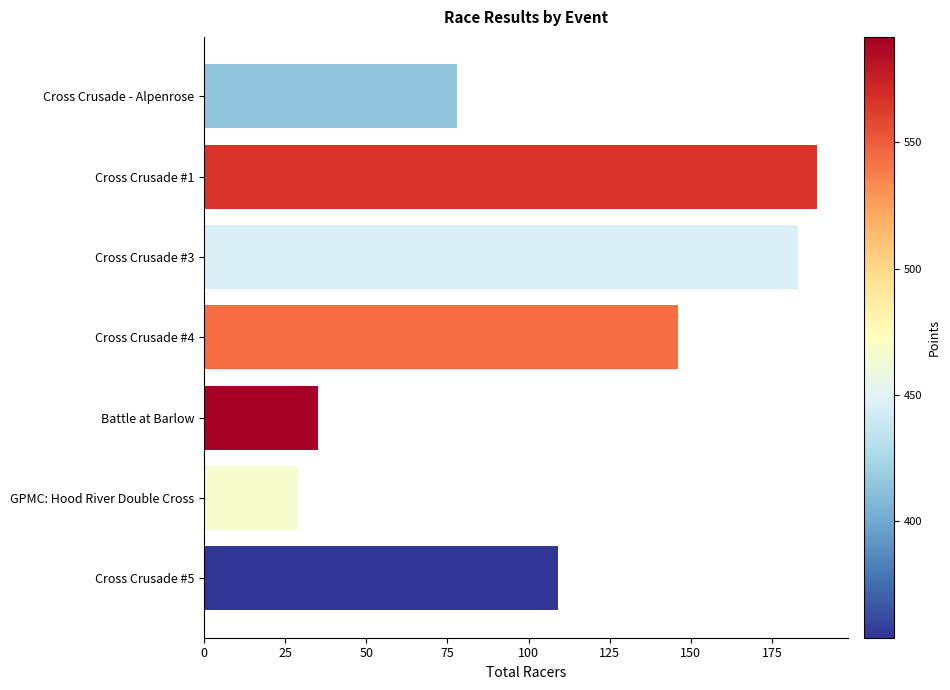

The chart shows a value of 29 at GPMC: Hood River Double Cross. True or false?

True